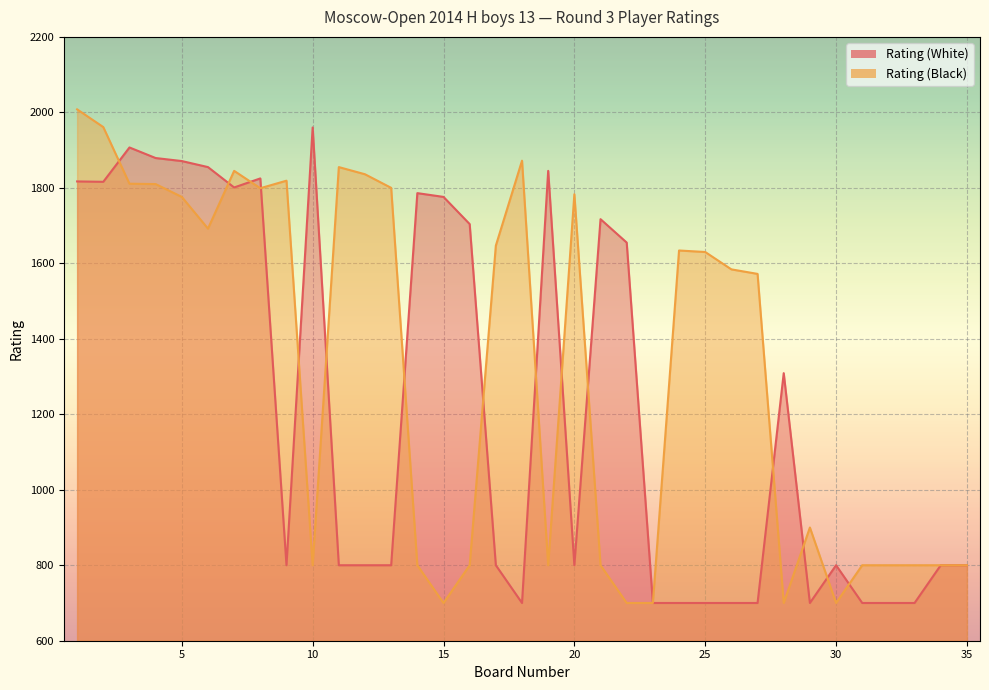

What is the spread (max minus min) of values at 12?

1036